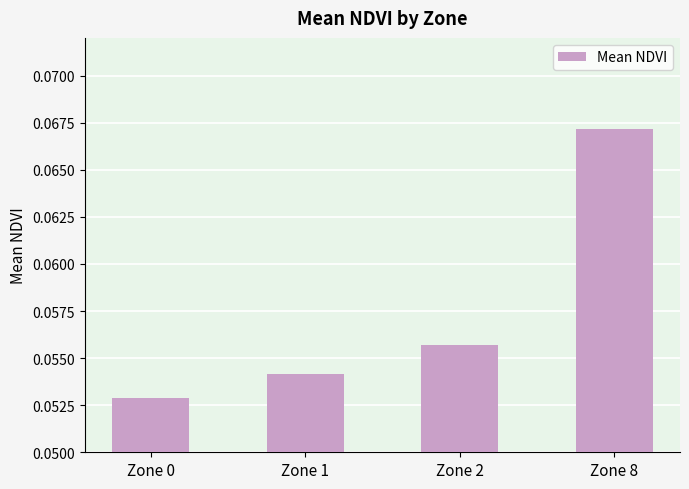

Which label corresponds to the largest value in the chart?

Zone 8